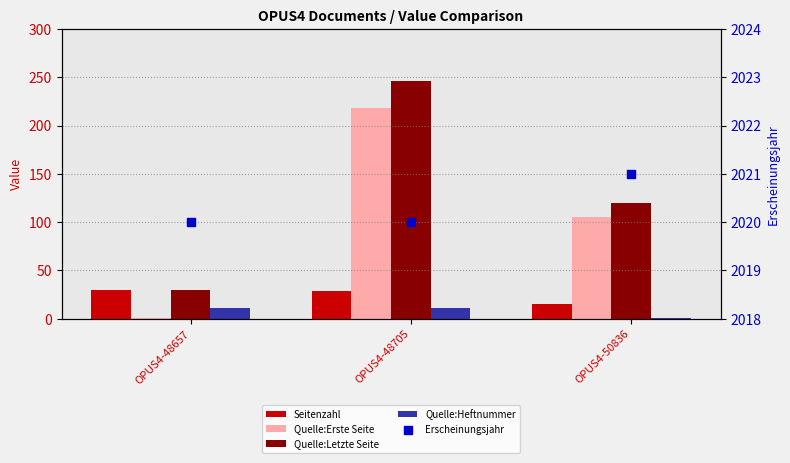

Which series contains the lowest Y value?

Quelle:Erste Seite